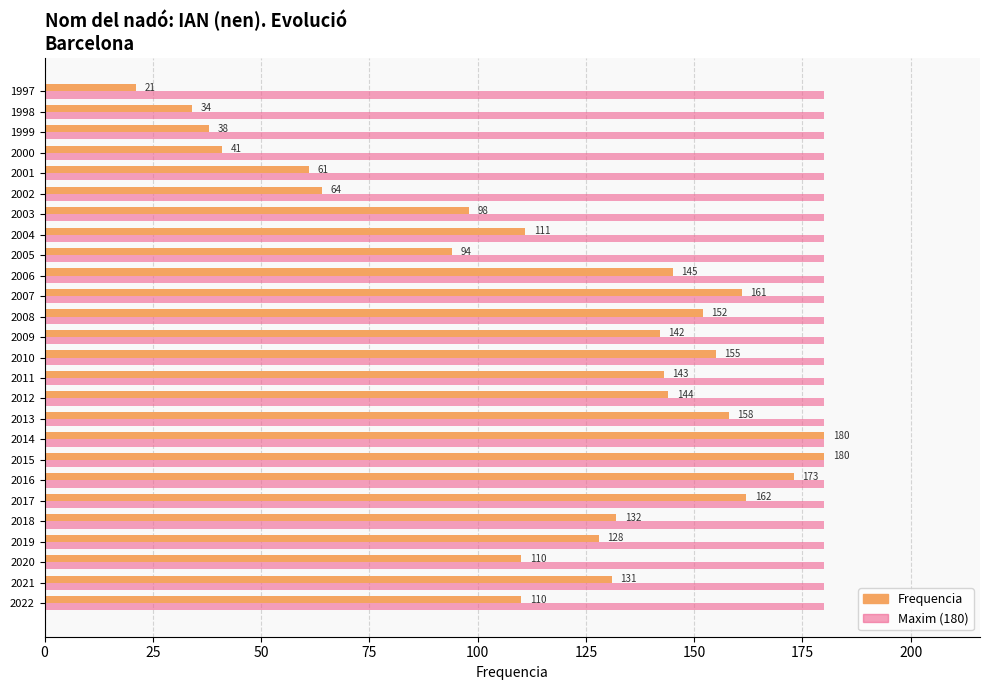

At 2005, list the series in order from largest to smallest.

Maxim (180), Frequencia